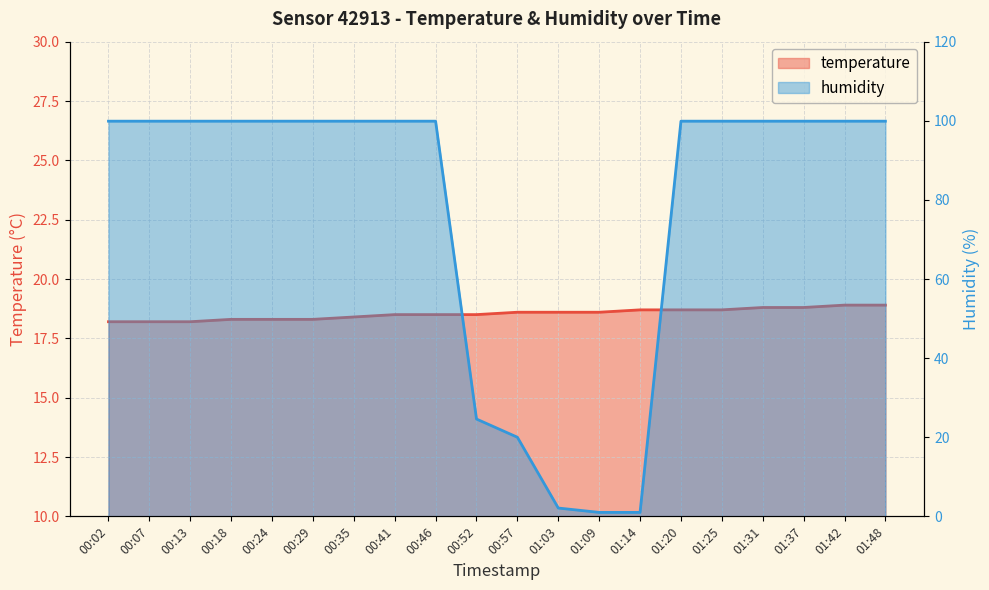

Which series has the widest spread of values?

humidity